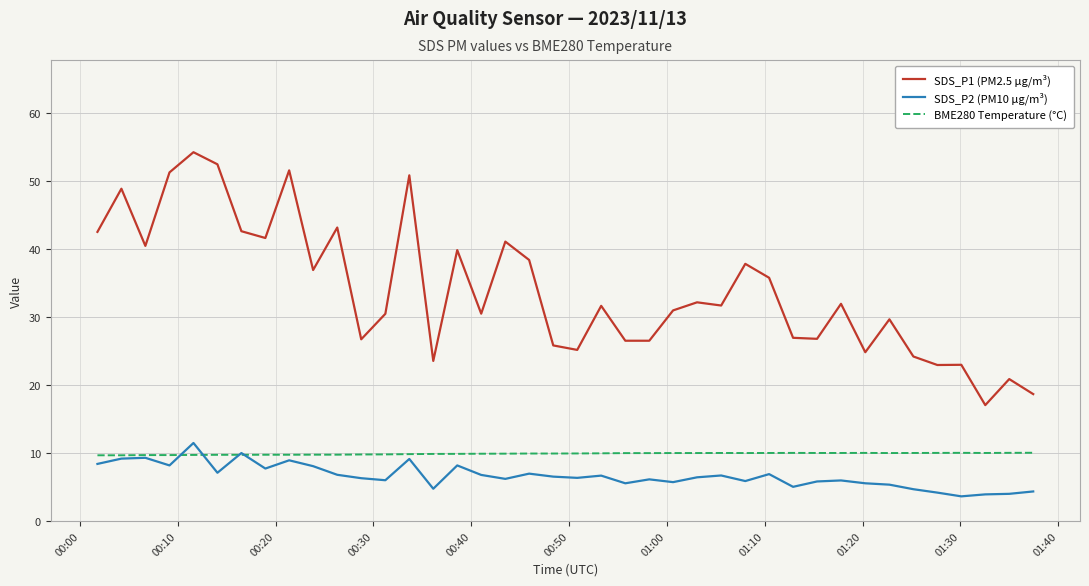

Which series has the largest total across all categories?

SDS_P1 (PM2.5 µg/m³)